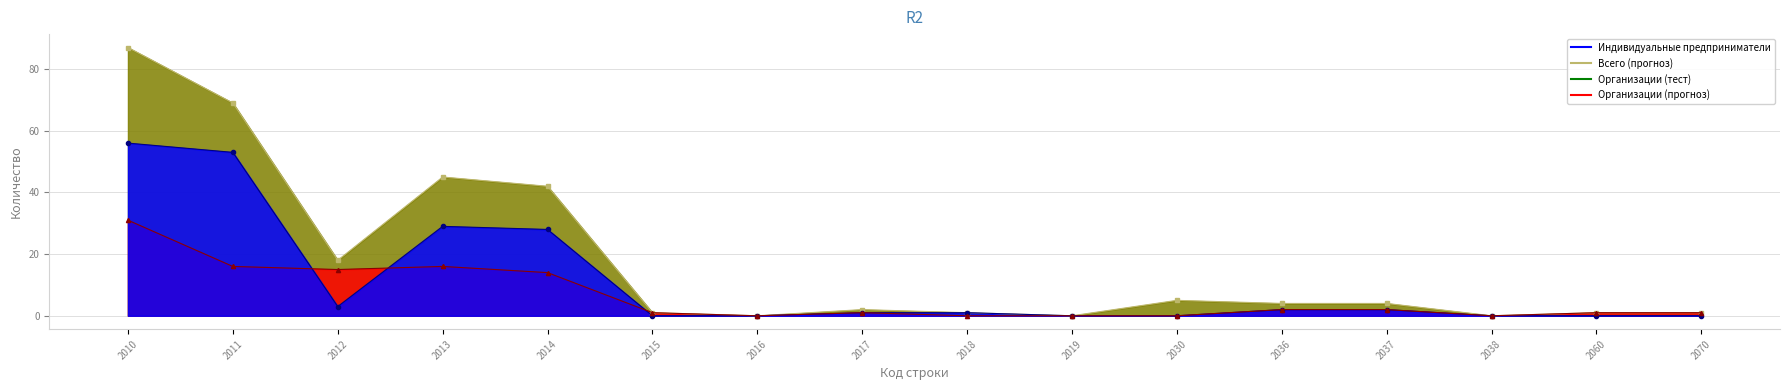

True or false: Всего and Организации intersect in this chart.

False